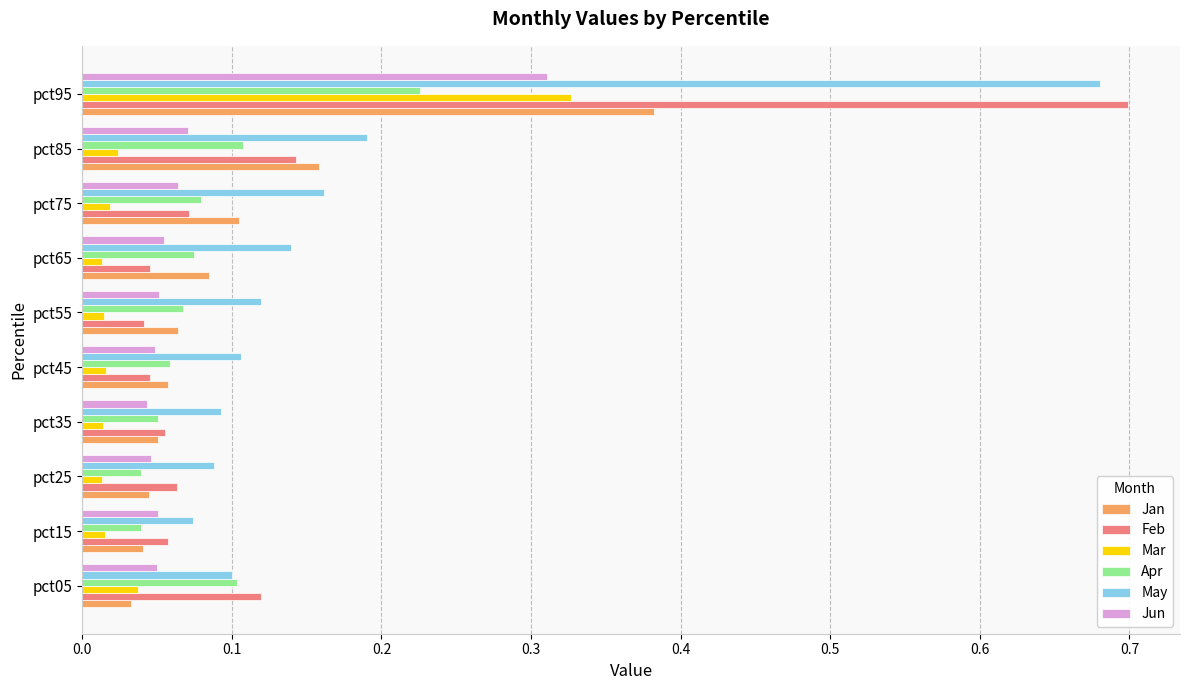

Which series has the largest total across all categories?

May